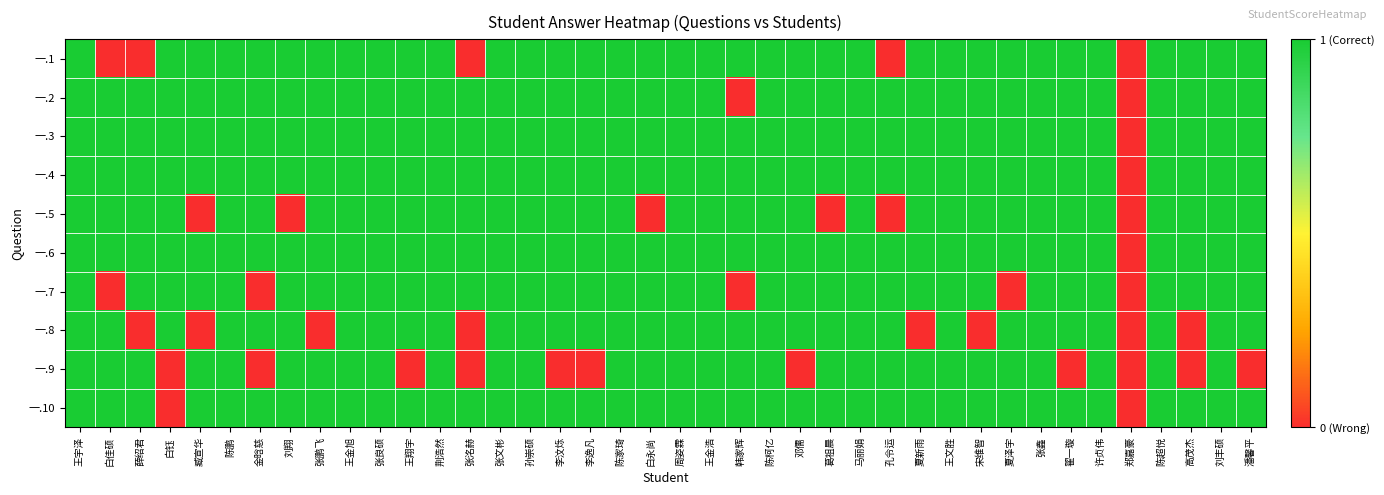

List the series in order of their peak value, lowest first.

一.1, 一.2, 一.3, 一.4, 一.5, 一.6, 一.7, 一.8, 一.9, 一.10